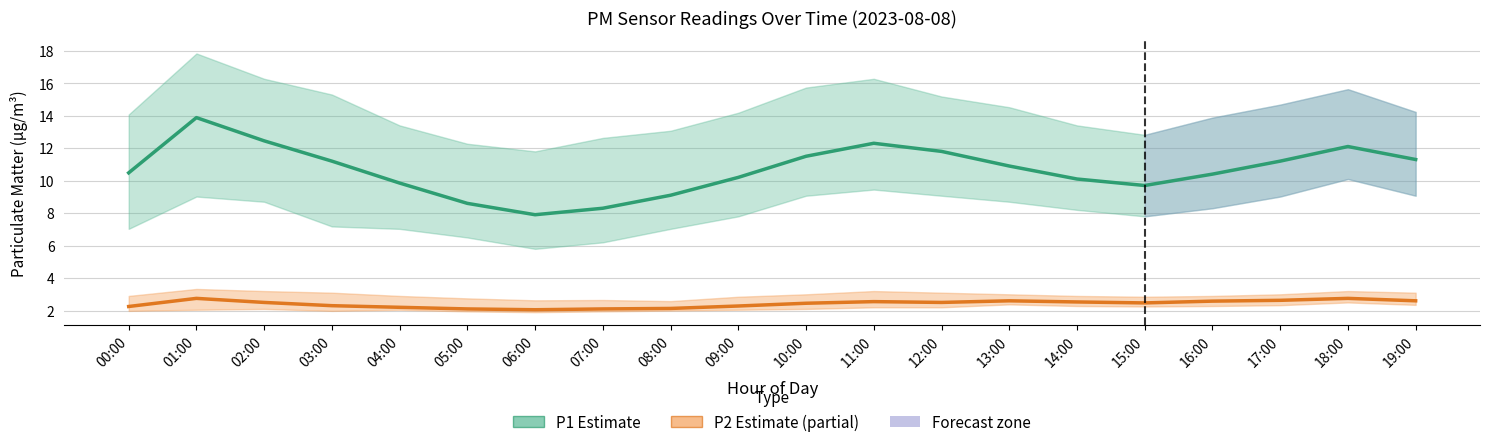

What is the minimum value shown in the chart?

2.0